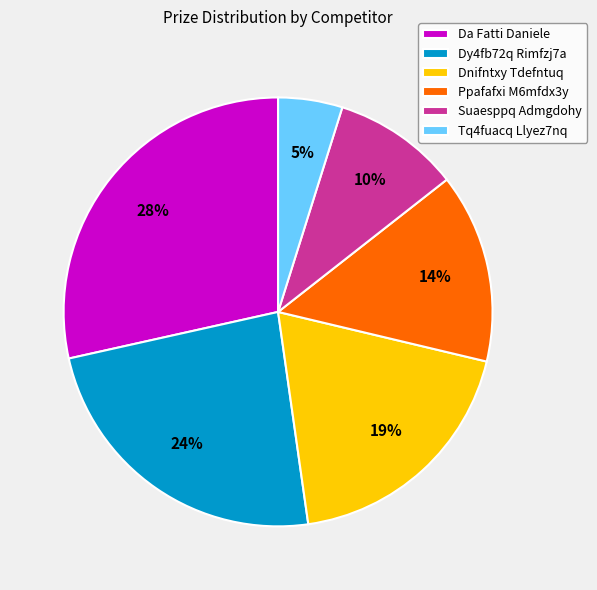

Combined, do Ppafafxi M6mfdx3y and Da Fatti Daniele account for over 50%?

No